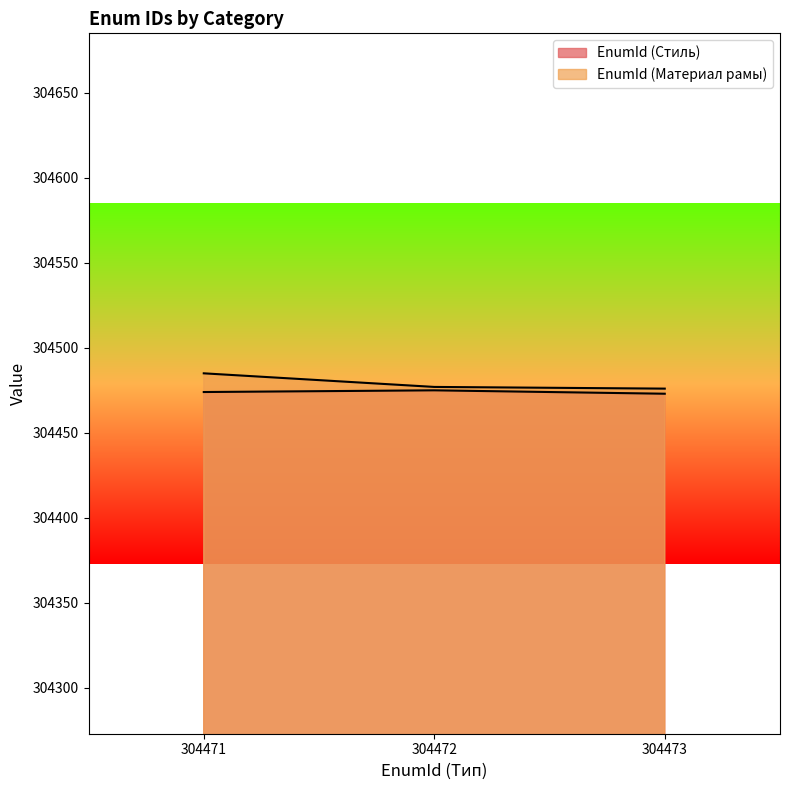

How many lines are shown in the chart?

2